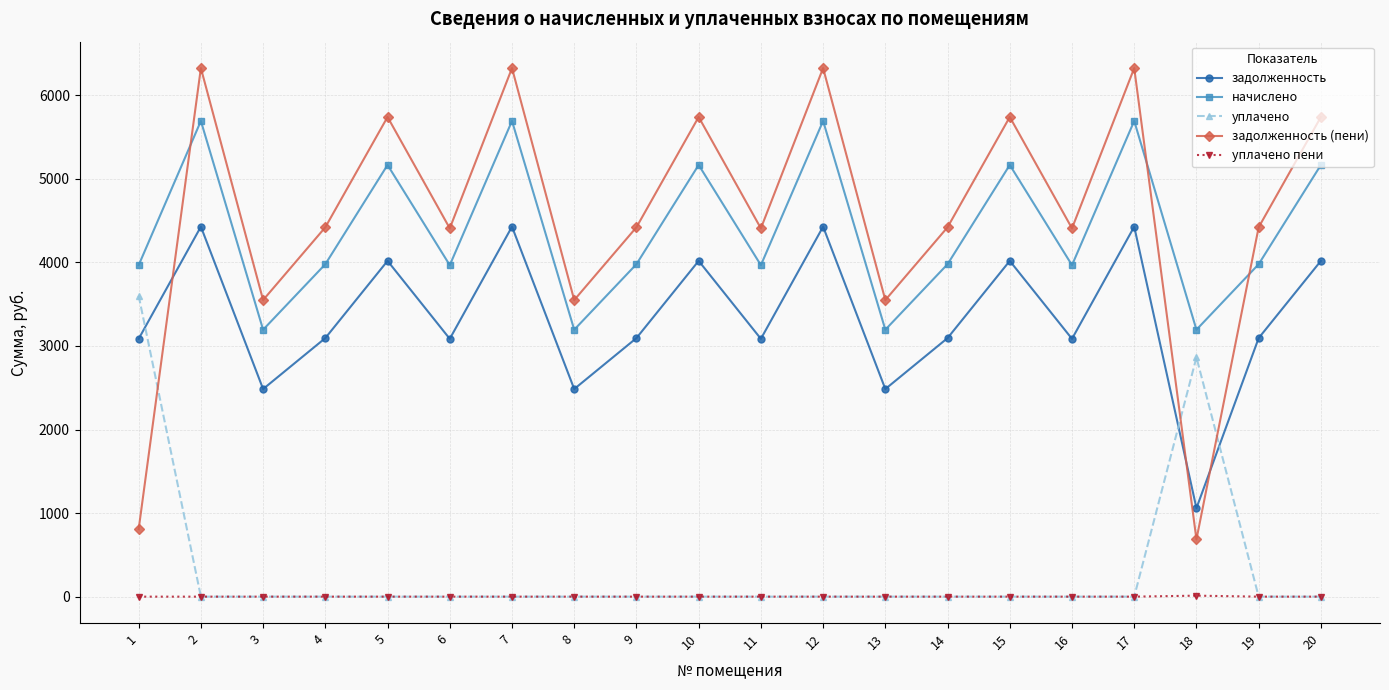

Which series has the widest spread of values?

задолженность (пени)